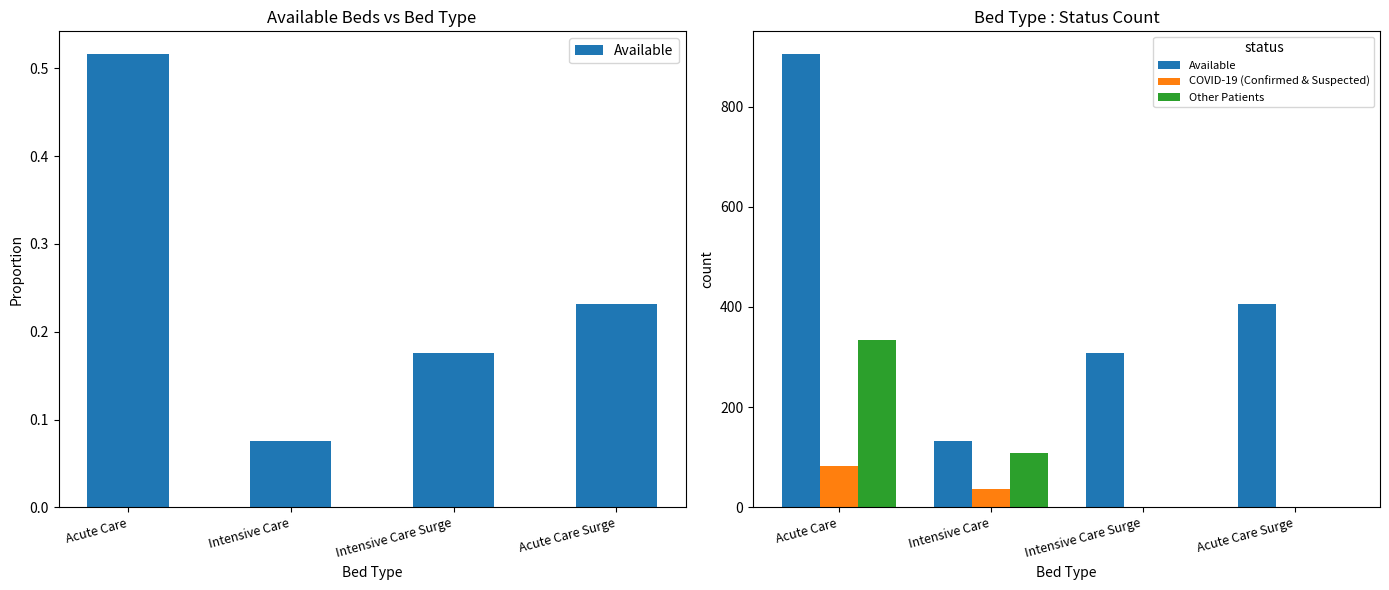

Which category has the lowest value across all series?

Intensive Care Surge